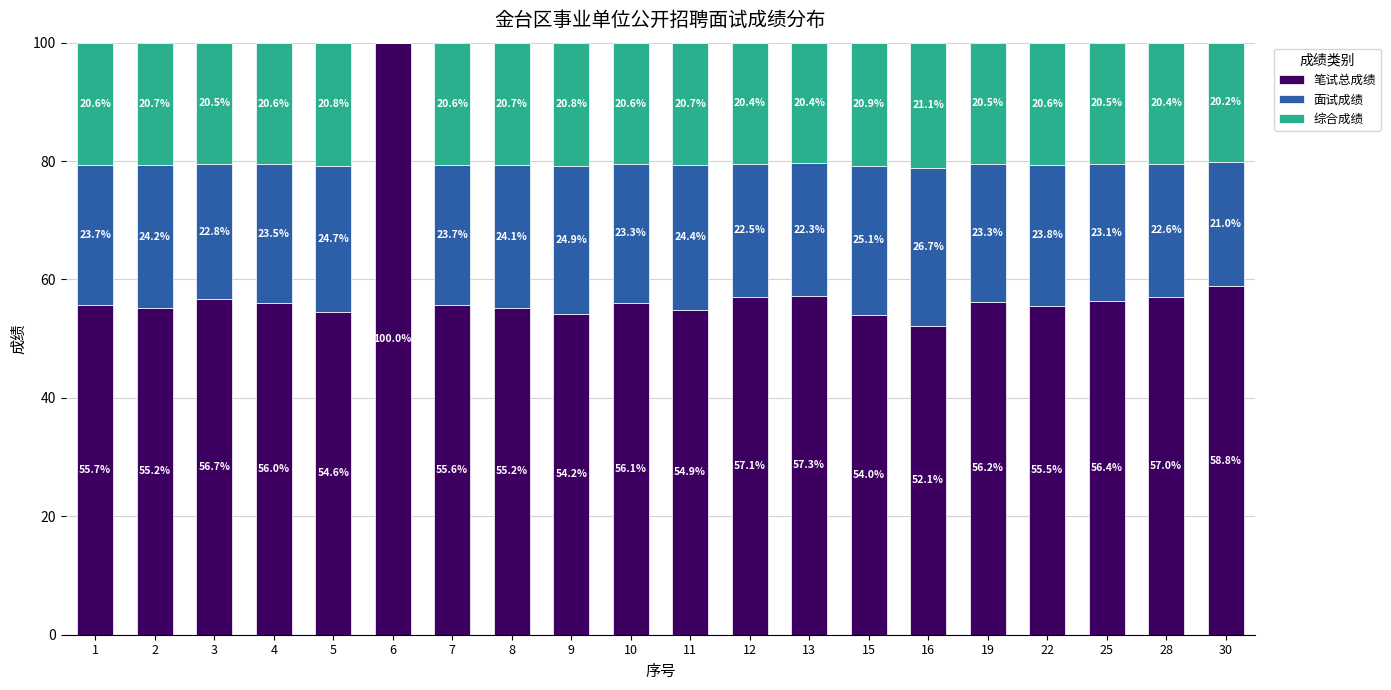

Does the chart contain stacked bars?

Yes